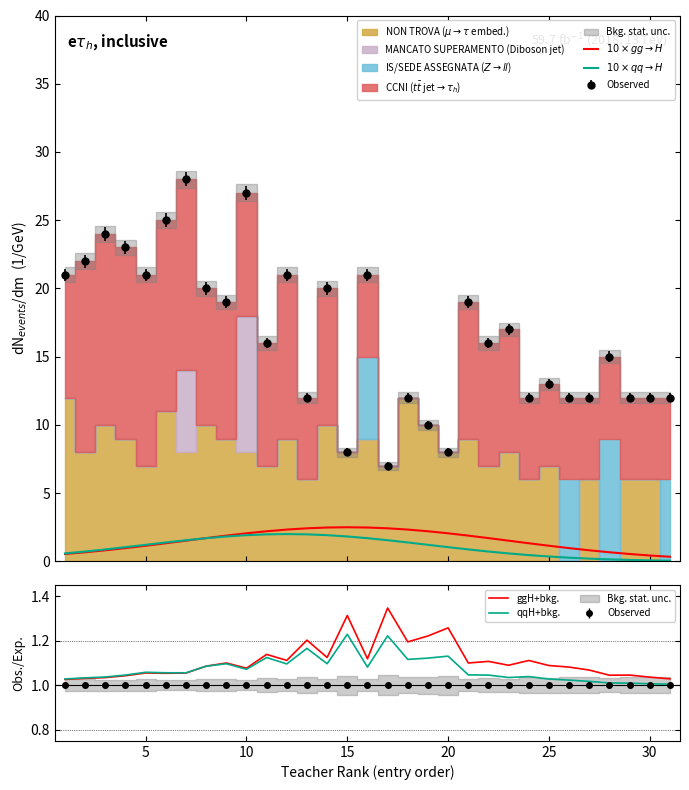

At 10, list the series in order from largest to smallest.

qqH+bkg., ggH+bkg., $10\times qq\to H$, $10\times gg\to H$